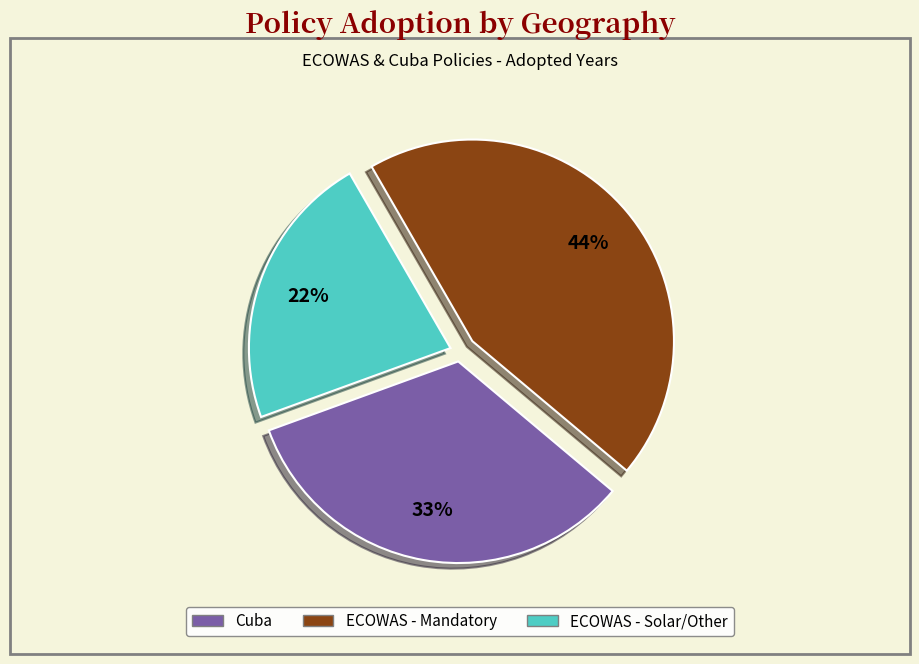

Does any single category account for the majority?

No